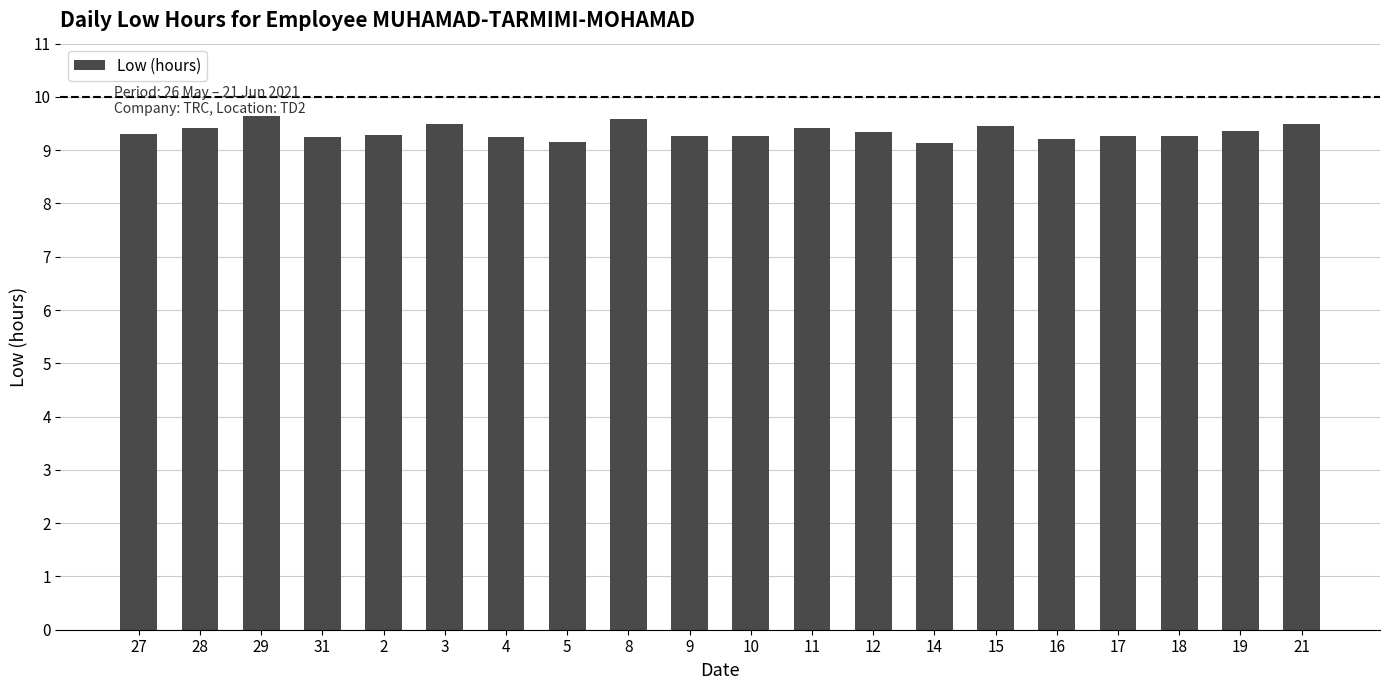

What is the change in value from 28 to 2?

-0.1